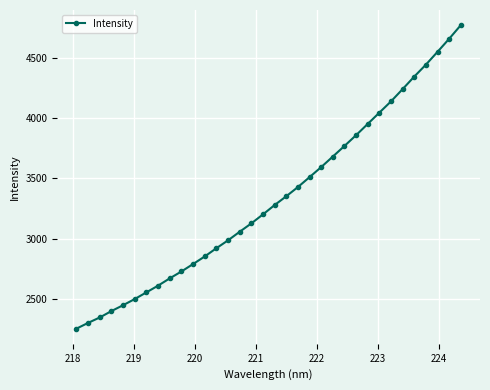

What is the sum of all values?

113355.1